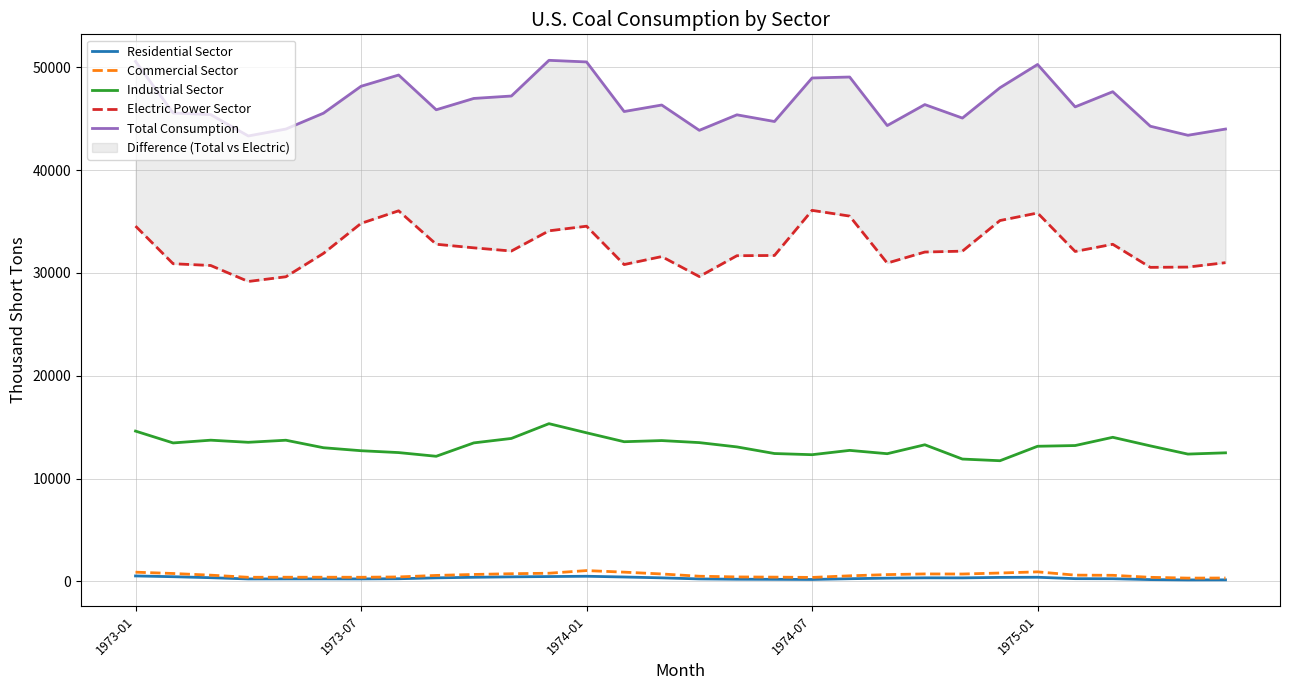

At how many categories does at least one series exceed 20325?

30